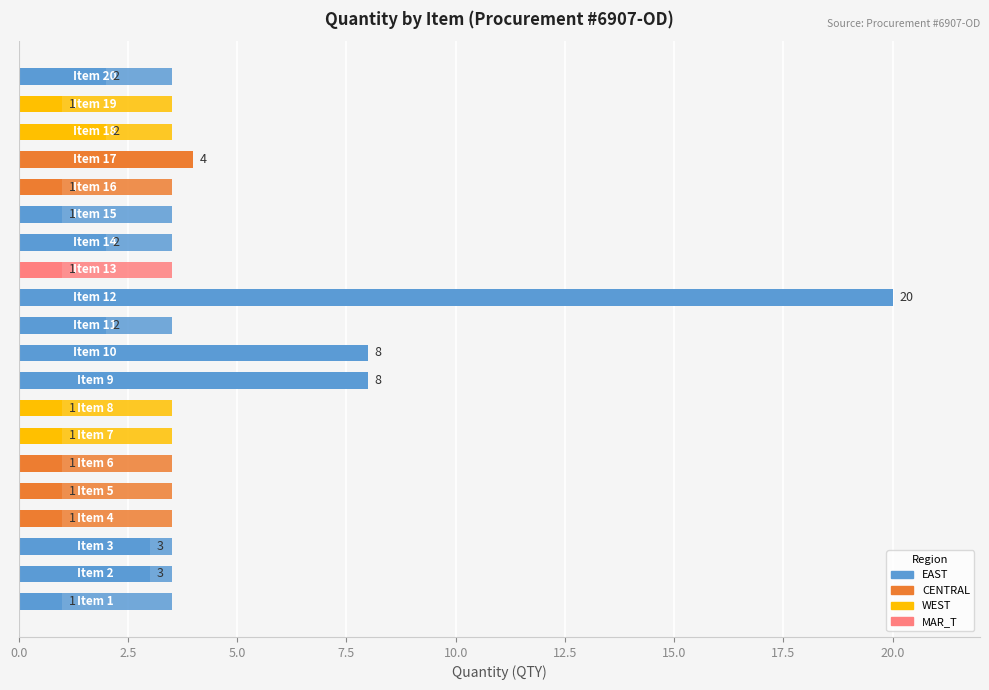

Between Item 5 and Item 10, which is larger?

Item 10